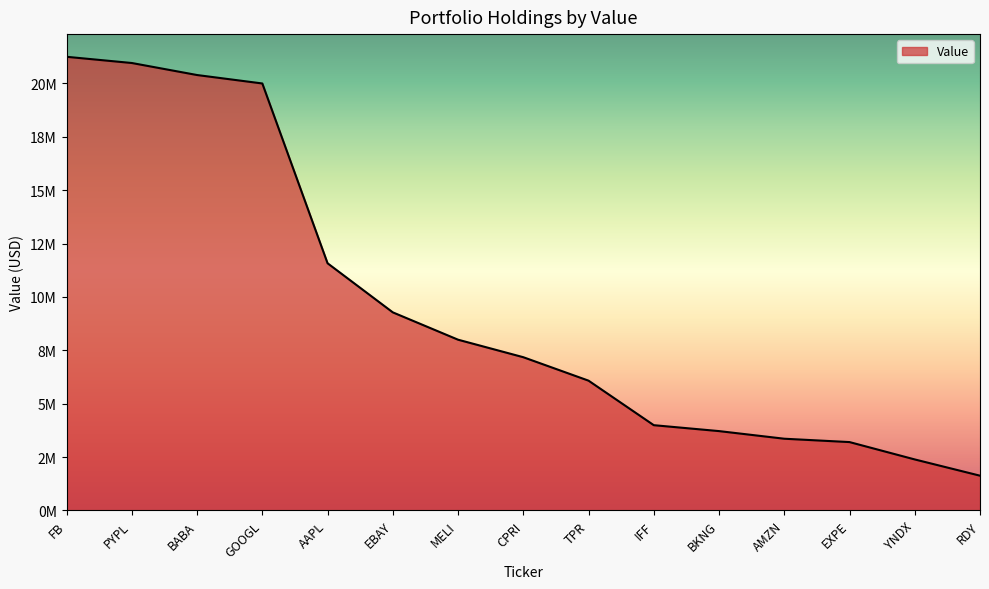

What is the label of the 13th point from the right?

BABA